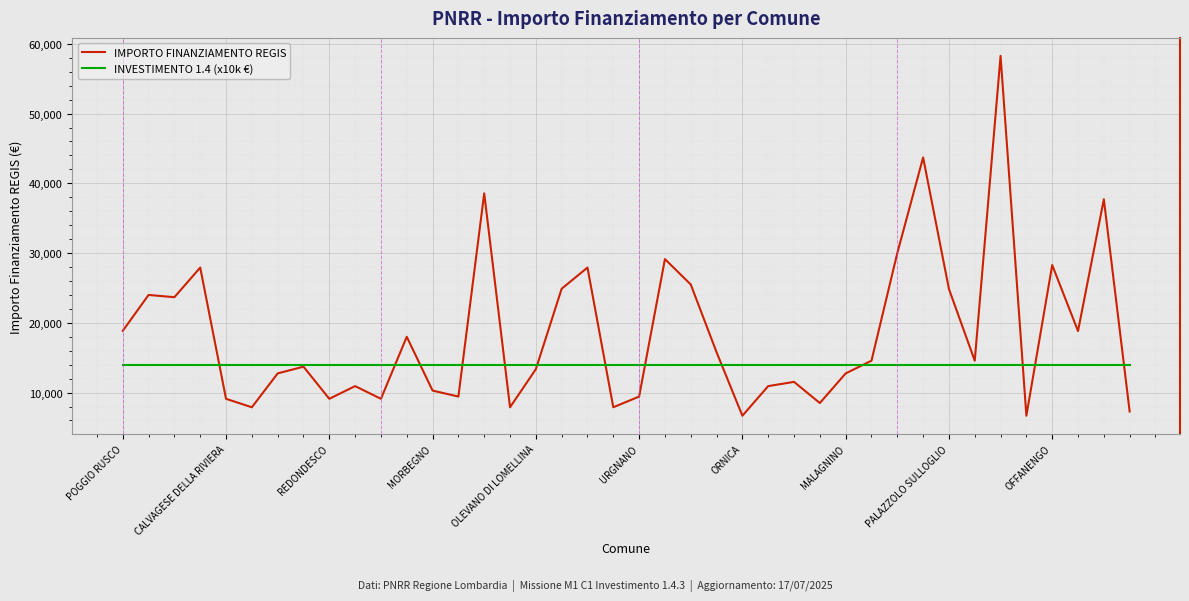

List the series in order of their overall mean, lowest first.

INVESTIMENTO 1.4 (x10k €), IMPORTO FINANZIAMENTO REGIS